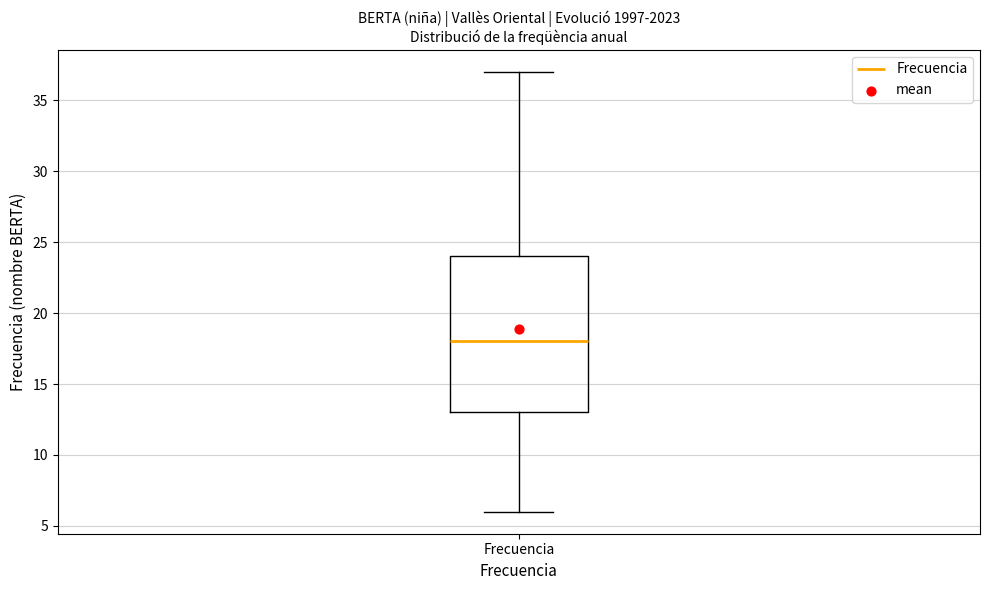

Transcribe this box plot: give where the median line is, the range the box spans, and where the two whiskers end, as read against the y-axis. The values are not printed on the chart, so give them approximately, as read against the axis.

median 18, box 13 to 24, whiskers 6 to 37